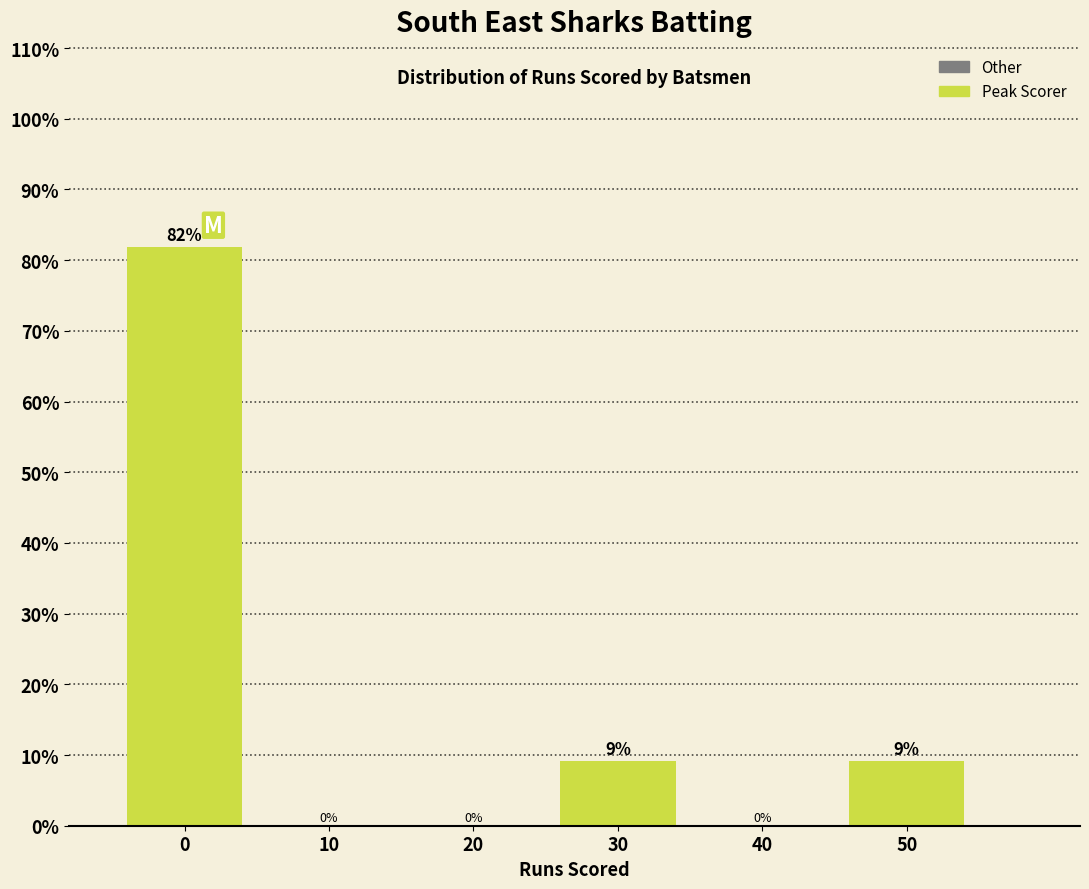

The chart shows a value of -53.5 at 10. True or false?

False